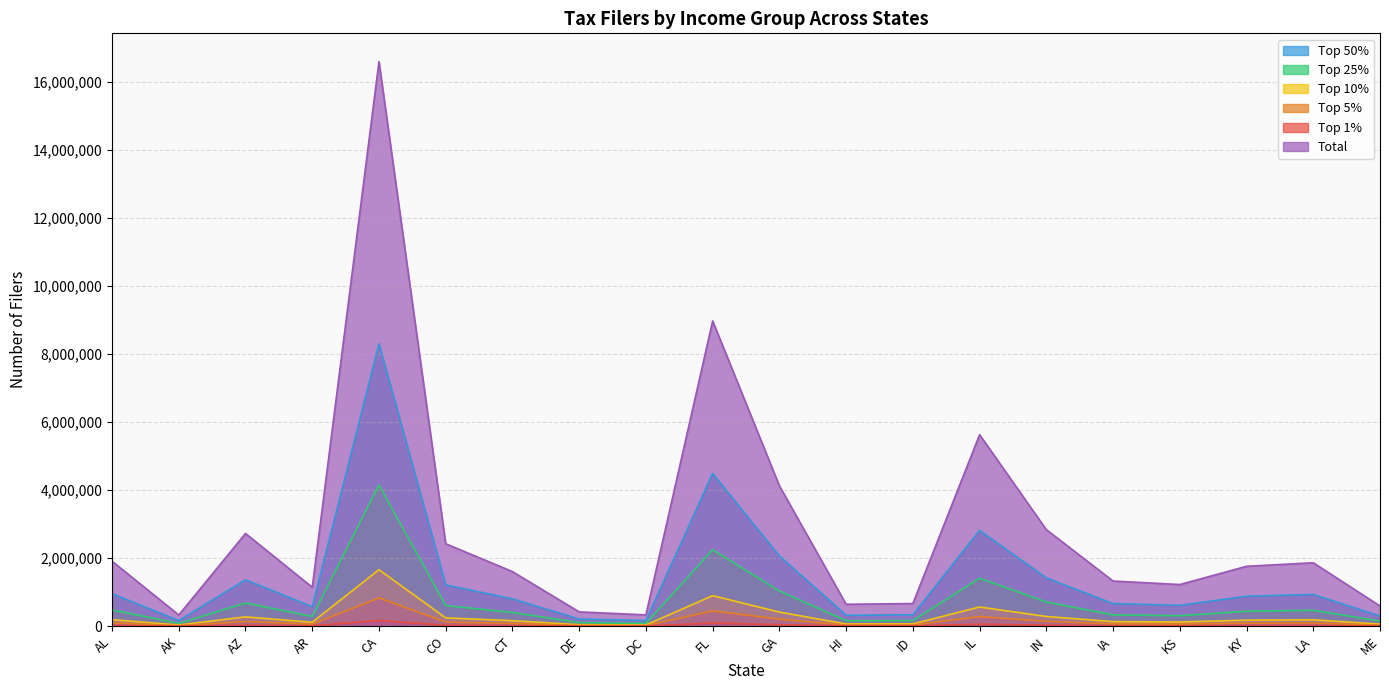

True or false: top_25 and top_01 cross at least once.

False